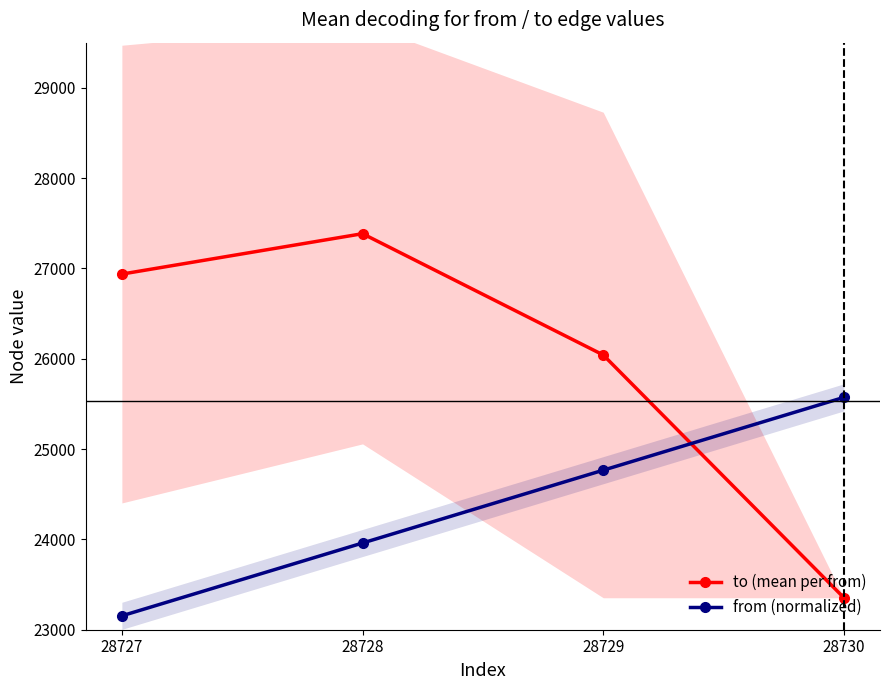

Where does the from (normalized) series first go above 24766?

28729